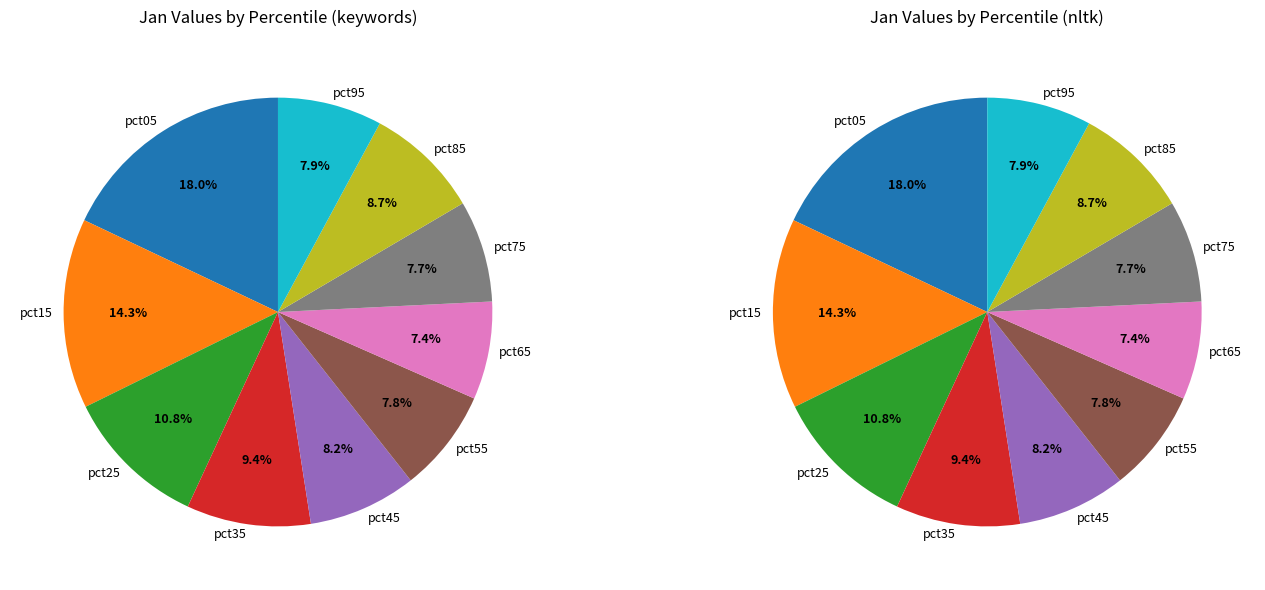

What percentage do pct35 and pct55 together represent?

17.1%